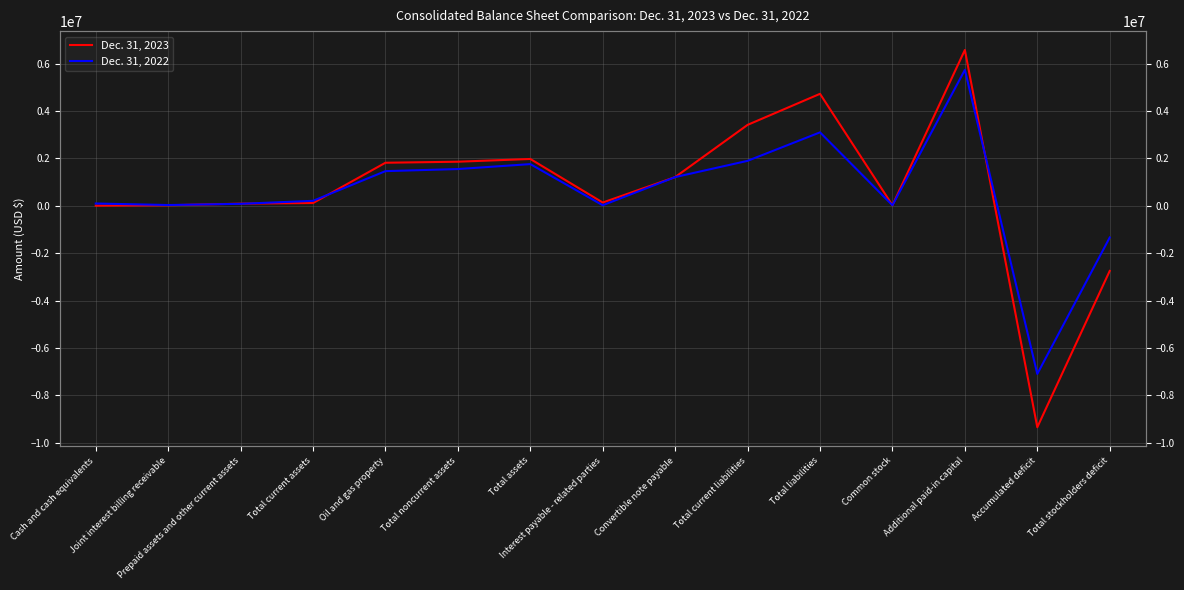

What is the value of the Dec. 31, 2023 point at the 6th from the left?

1857876